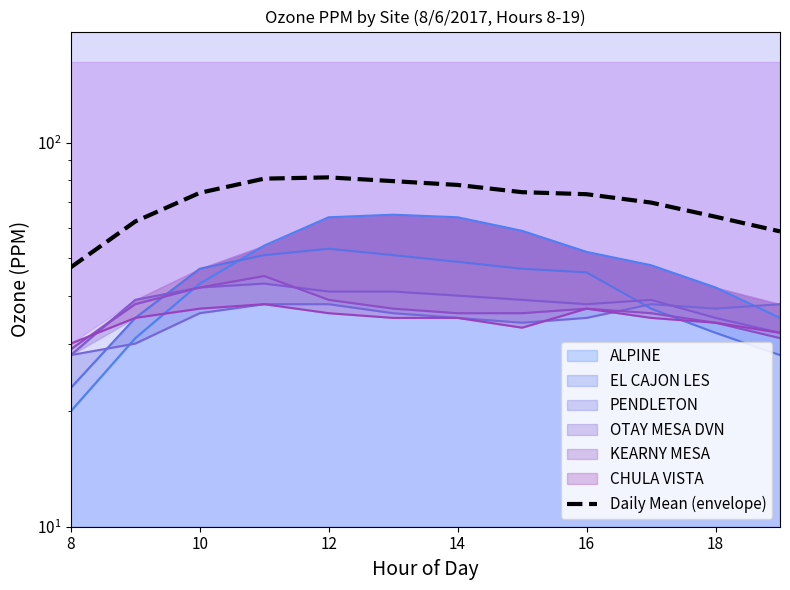

Is it true that the value at 18 is 101.7?

False